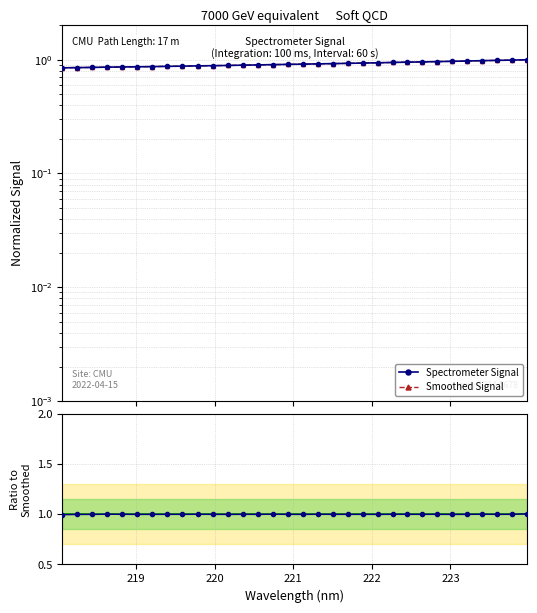

Is this an area chart (filled region under the line)?

No